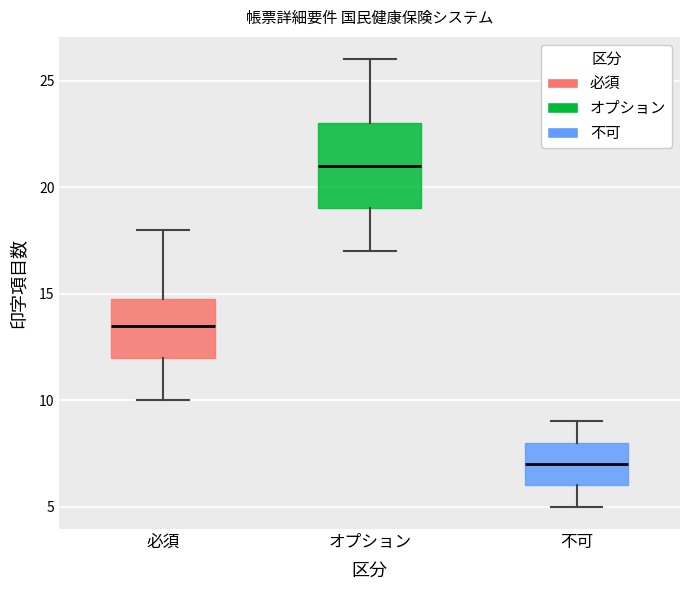

Reading left to right, read every box against the y-axis: the position of its median line, the range the box covers, and the ends of its whiskers. The values are not printed on the chart, so give them approximately, as read against the axis.

必須: median 13.5, box 12.0 to 15.0, whiskers 10.0 to 18.0
オプション: median 21.0, box 19.0 to 23.0, whiskers 17.0 to 26.0
不可: median 7.0, box 6.0 to 8.0, whiskers 5.0 to 9.0